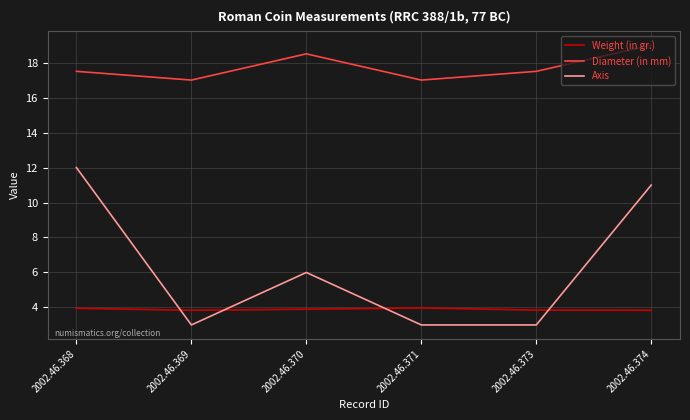

True or false: Axis and Diameter (in mm) intersect in this chart.

False